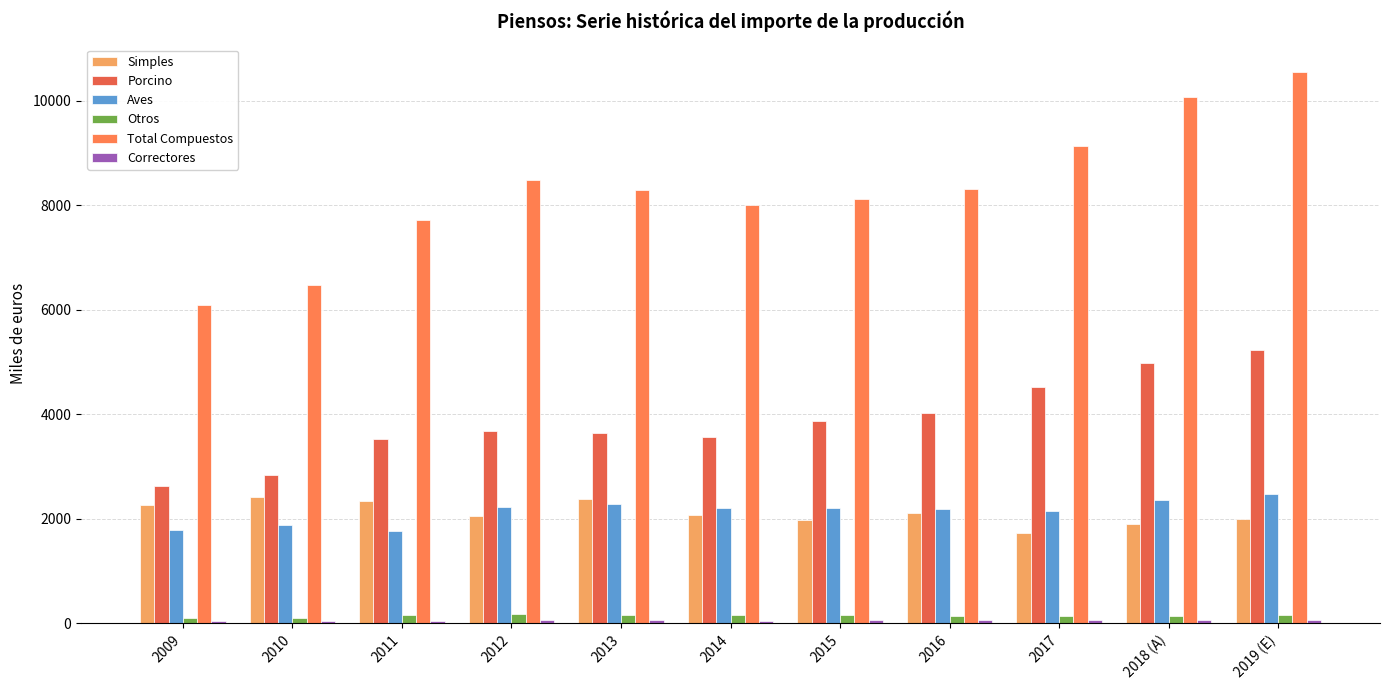

Are the bars horizontal?

No